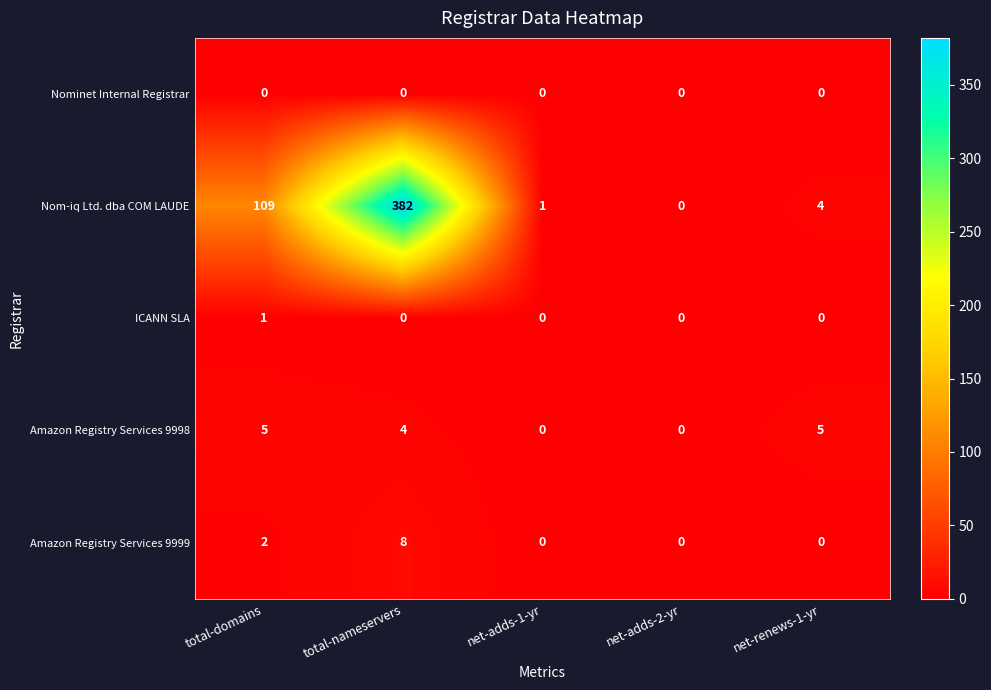

Count the number of categories in the chart.

5